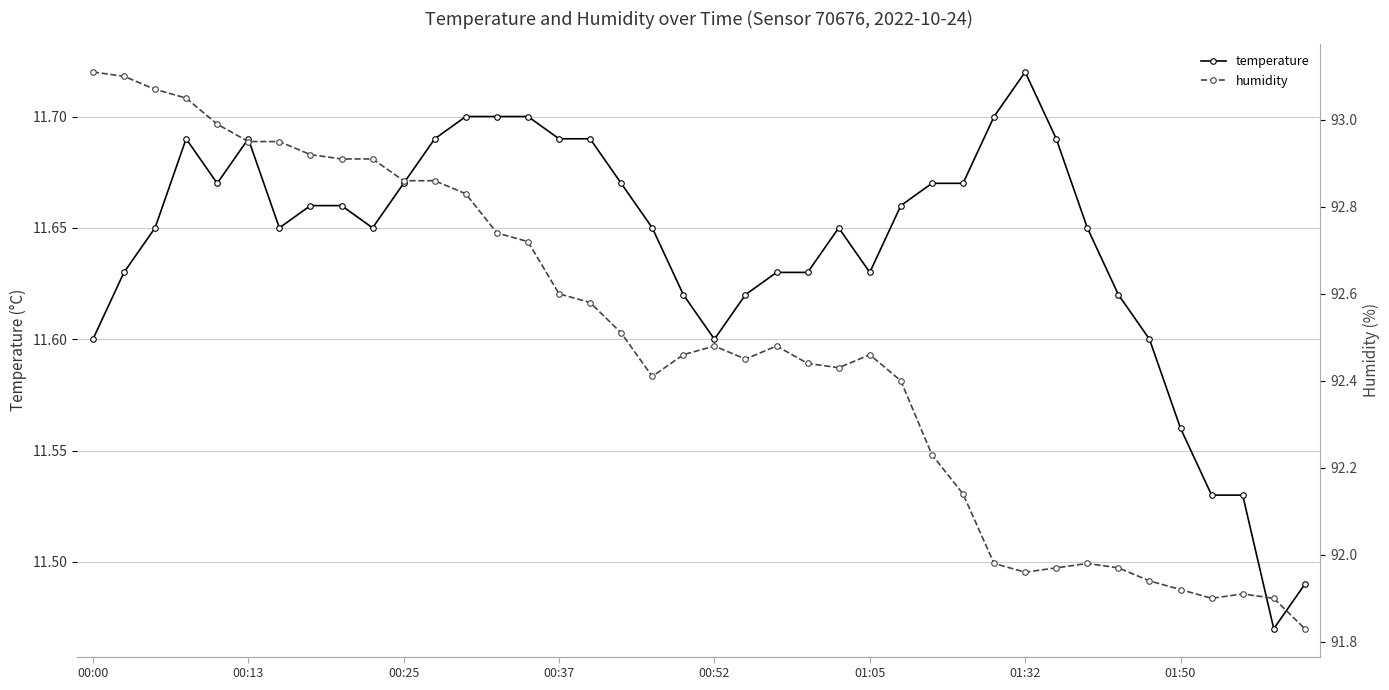

True or false: humidity and temperature cross at least once.

False